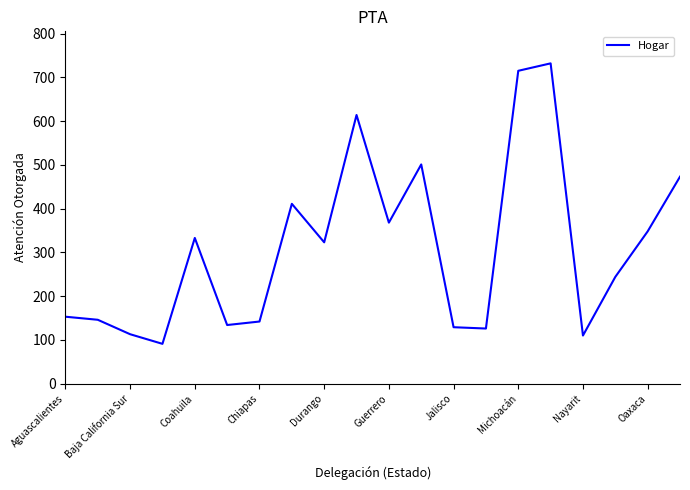

What is the maximum value shown in the chart?

732